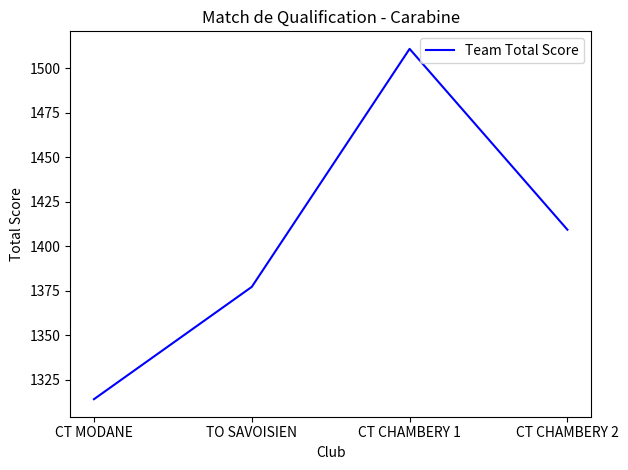

Reading right to left, list all the values displayed in this chart.

1409.3	1510.9	1377.2	1314.1